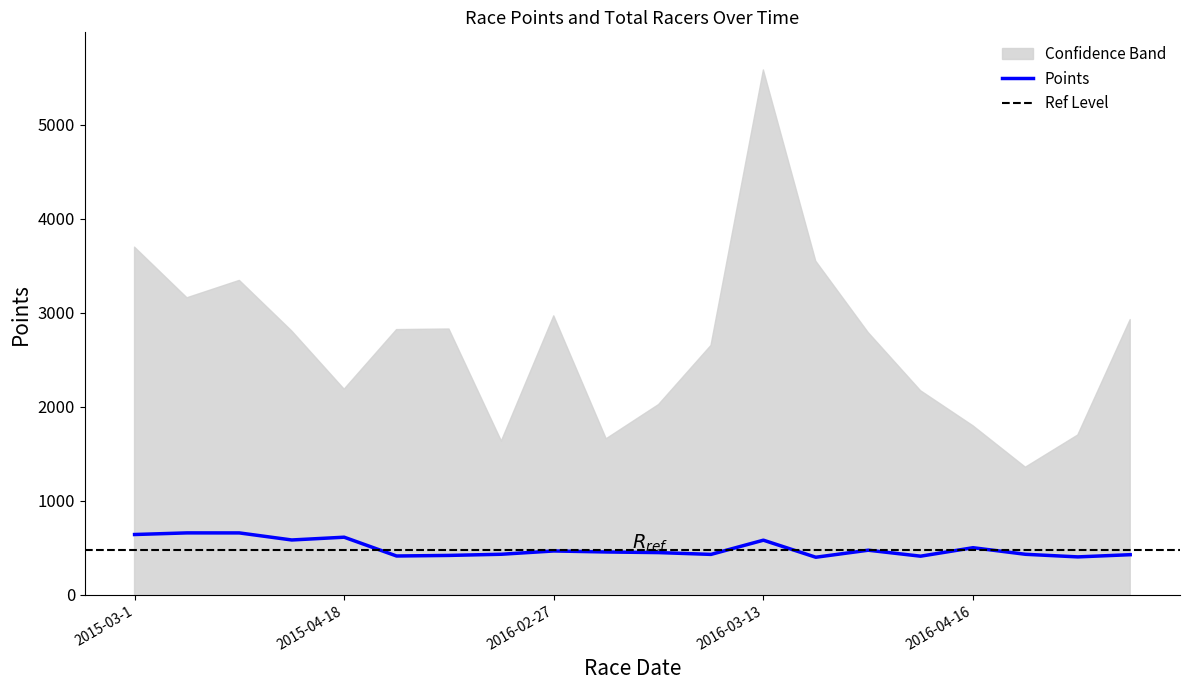

Approximately how many times larger is the value at 2016-04-30 compared to 2016-03-13?

0.7